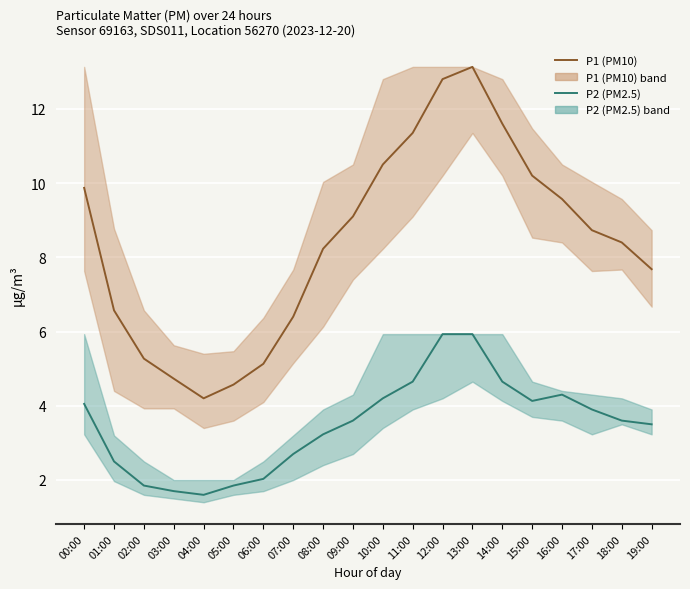

What is the label of the 14th point from the right?

06:00